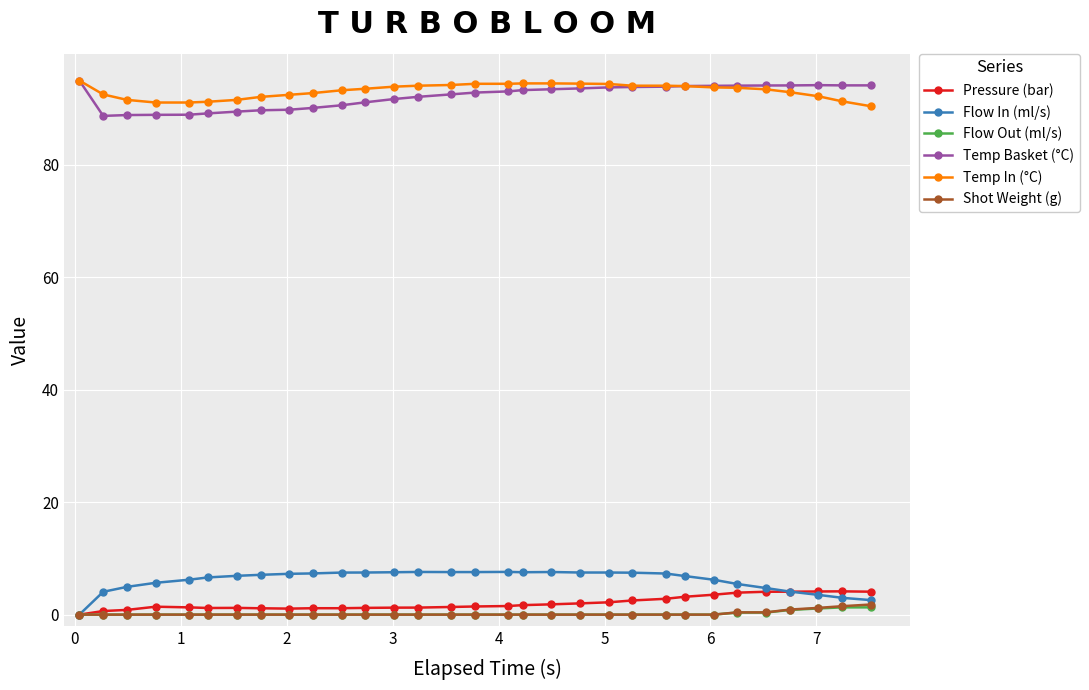

Which series has the largest range (max minus min)?

Flow In (ml/s)